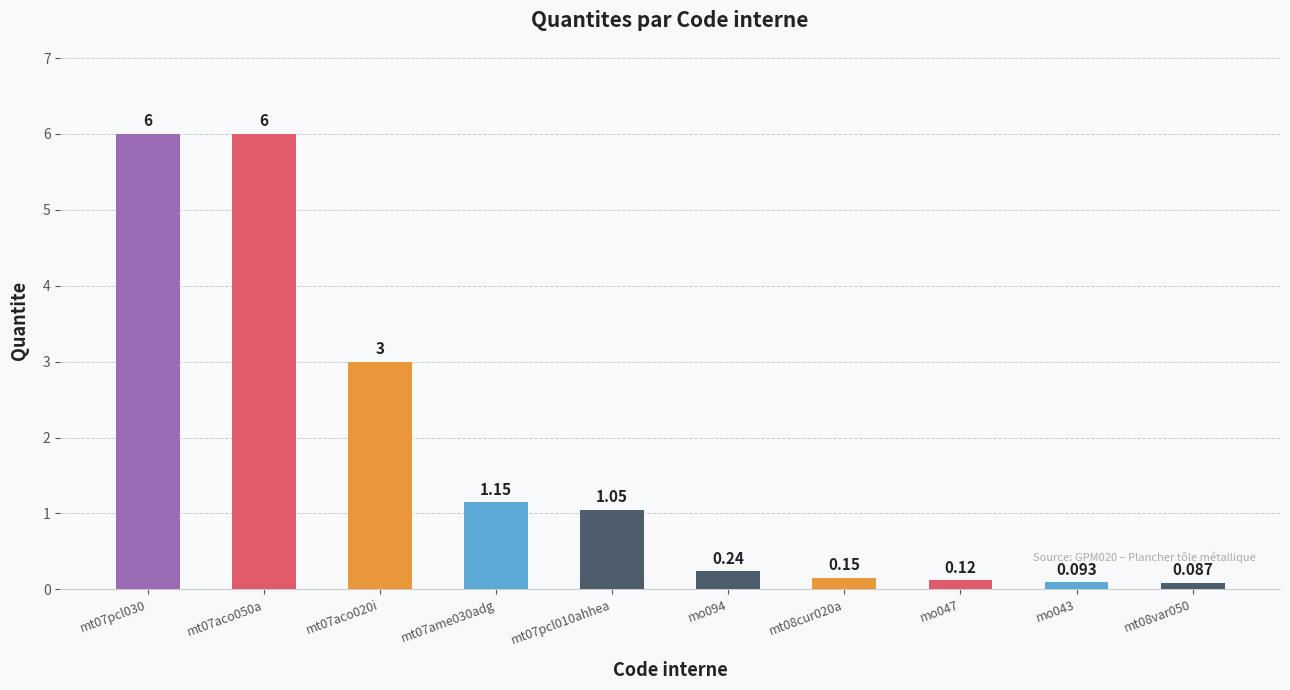

What position from the right is mt08cur020a?

4